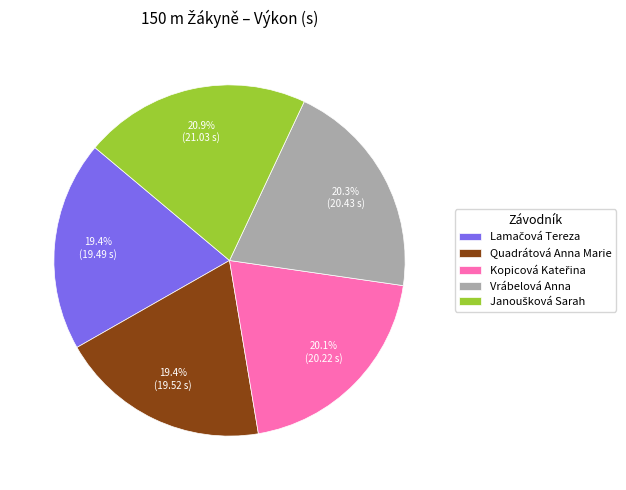

To the nearest percent, what portion does Vrábelová Anna represent?

20%